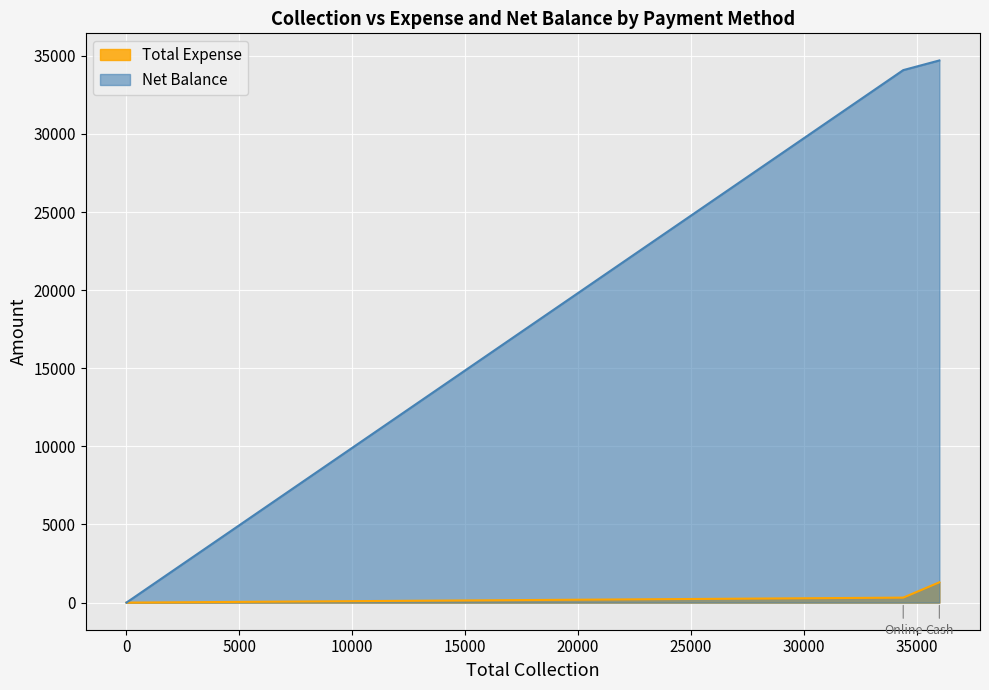

Reading left to right, list all the values displayed in this chart.

Total Expense: Cash=1300	Cheque=0	Card=0	Online=319	Other=0
Net Balance: Cash=34700	Cheque=0	Card=0	Online=34081	Other=0